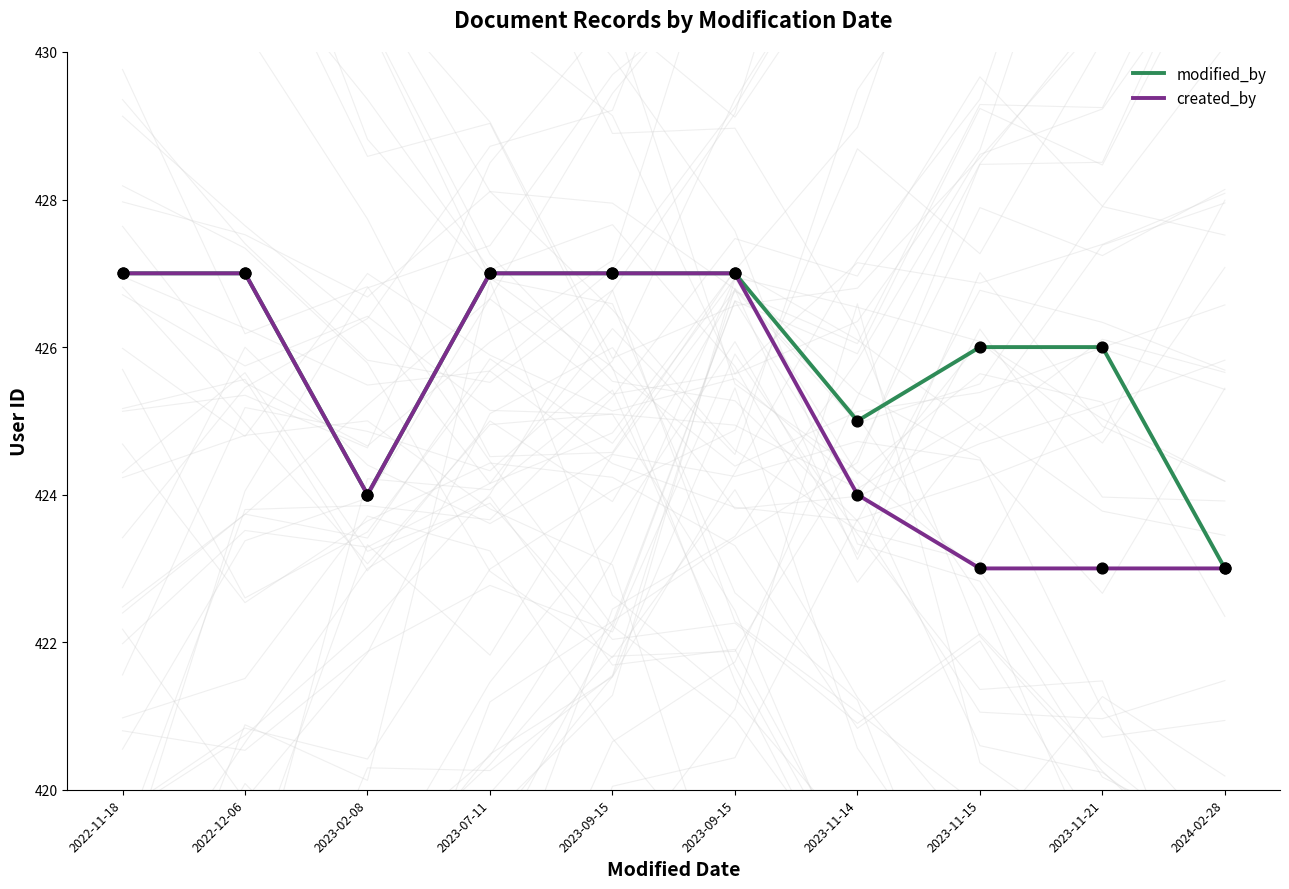

At how many categories does at least one series exceed 423?

9